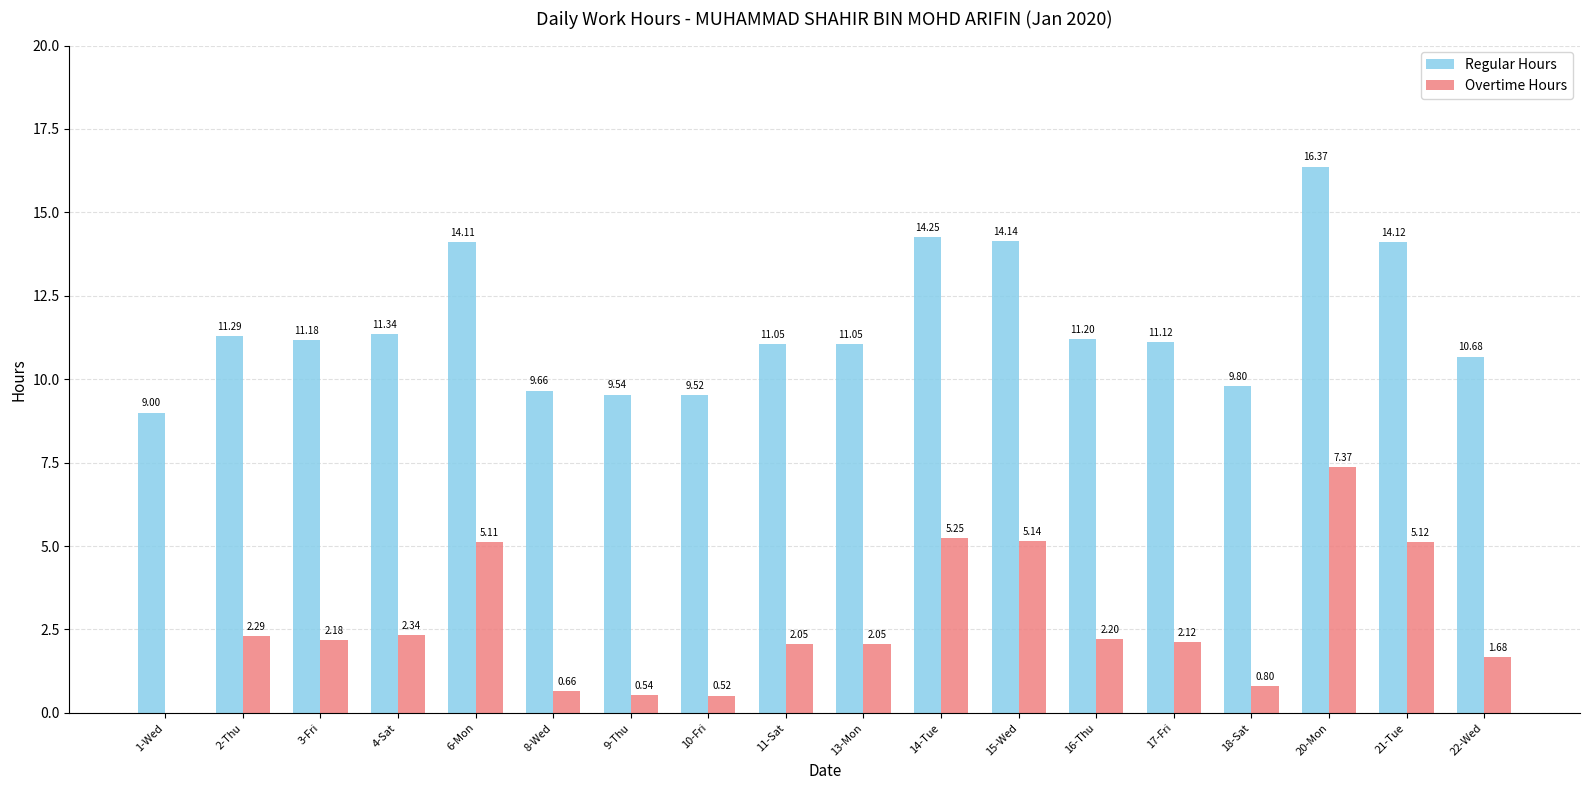

What is the sum of all Regular Hours values?

209.4